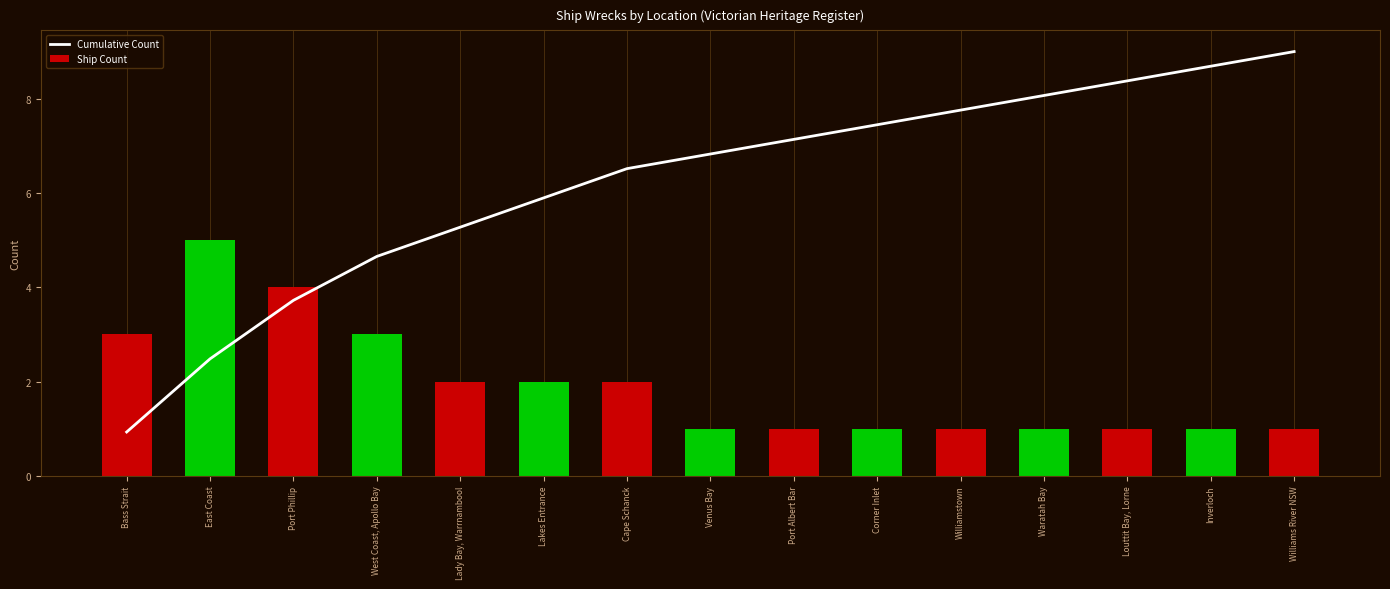

What is the total value across all series at Port Phillip?

7.7